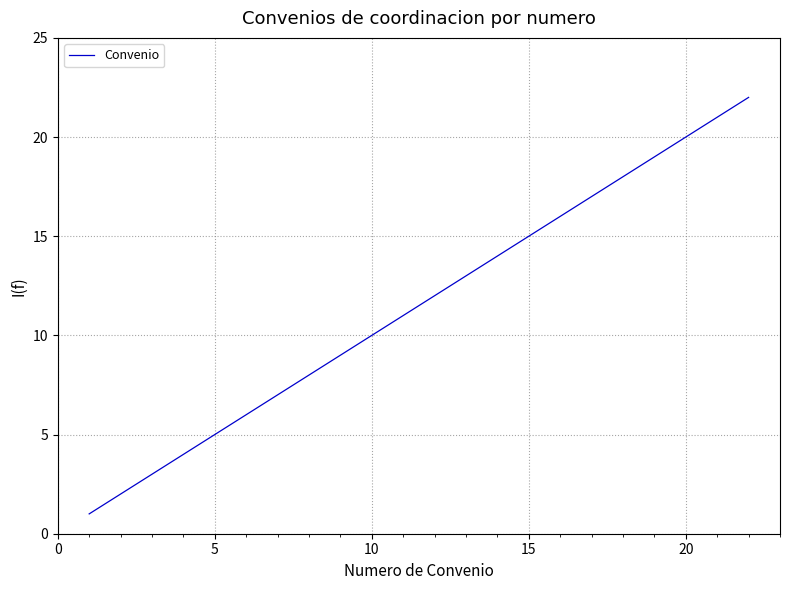

What is the difference between the maximum and minimum values?

21